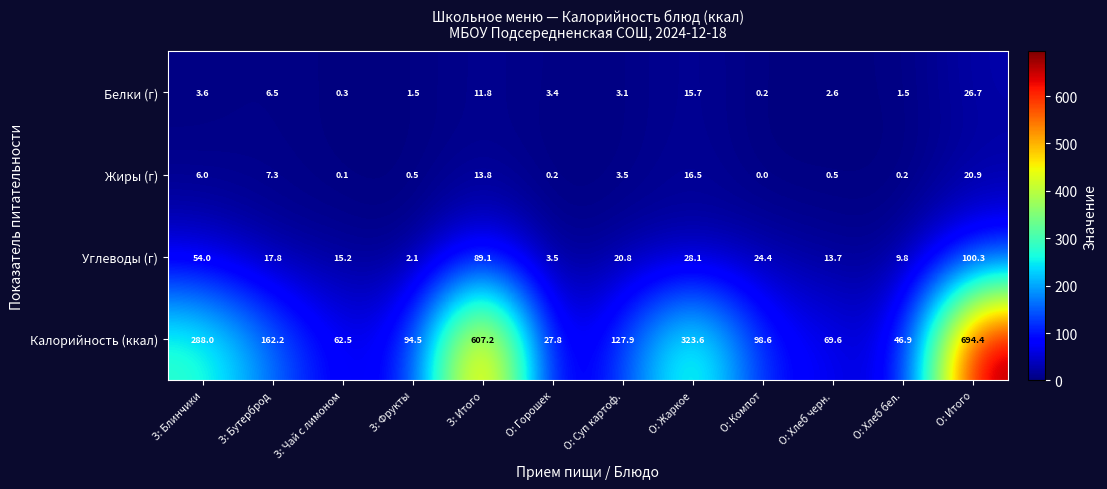

What is the difference between the maximum and minimum values in the Жиры (г) series?

20.9